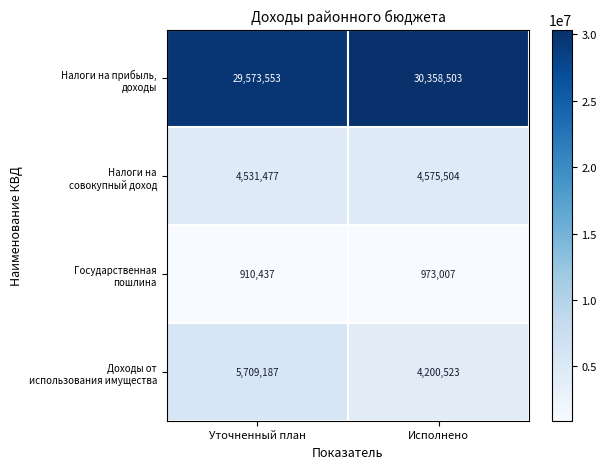

What is the total value across all series at Исполнено?

40107537